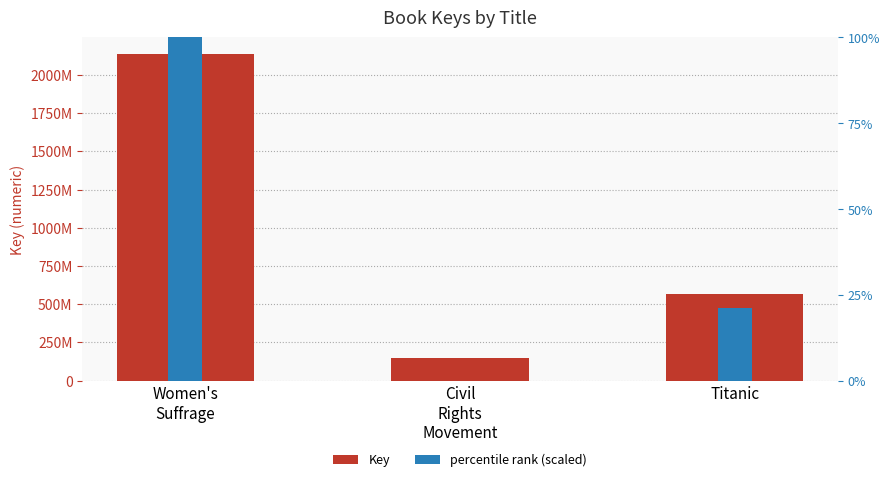

Rank the series at Women's
Suffrage from highest to lowest value.

Key, percentile rank (scaled)